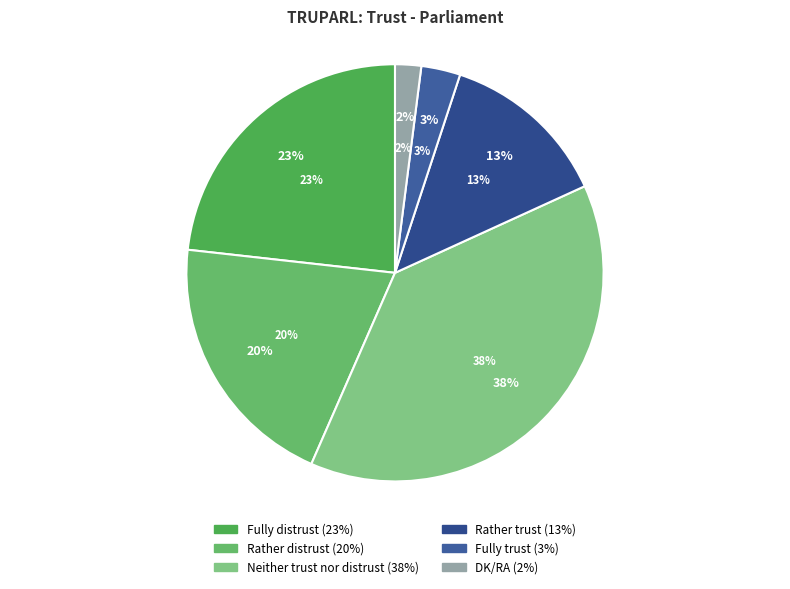

Is the sum of Neither trust nor distrust and Fully distrust greater than half?

Yes